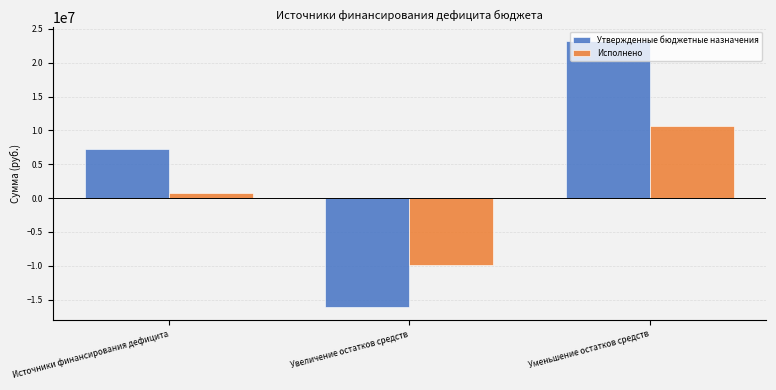

Reading left to right, list all the values displayed in this chart.

Утвержденные бюджетные назначения: 7200000.0	-16040819.3	23240819.3
Исполнено: 747996.7	-9943761.0	10691757.7